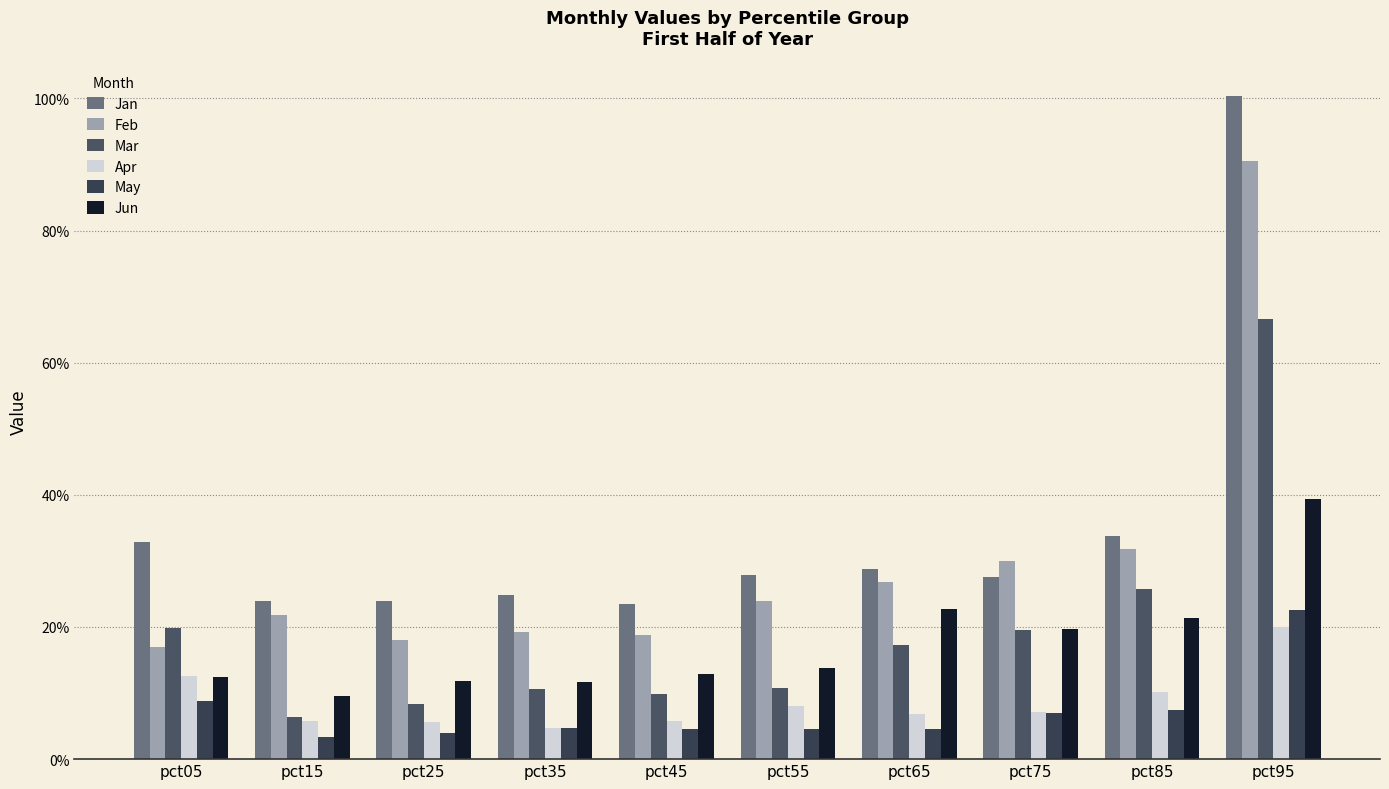

What is the total value across all series at pct65?

1.1